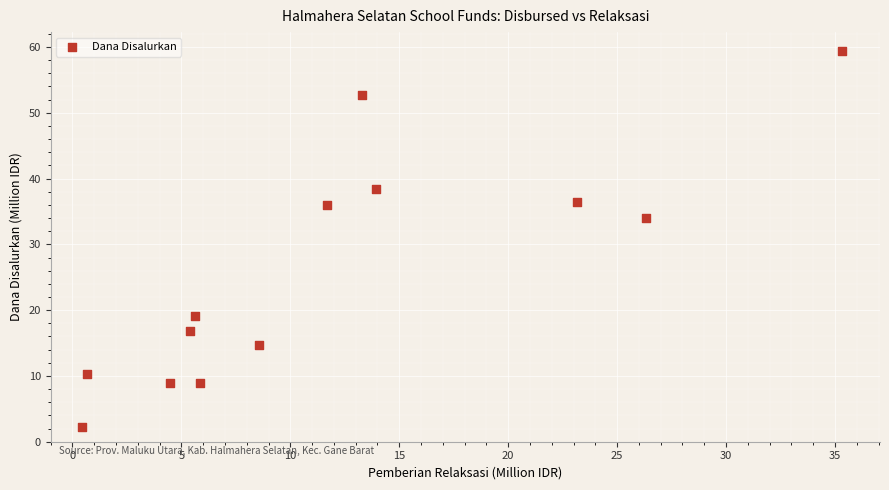

What Y value in the scatter plot is closest to 30?

34.0